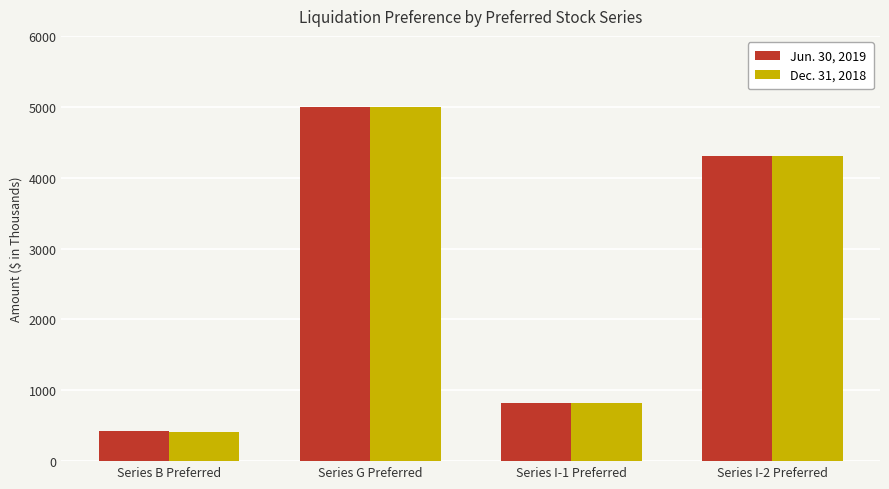

Reading right to left, extract all data points from this chart.

Jun. 30, 2019: 4310	814	5000	420
Dec. 31, 2018: 4310	814	5000	411